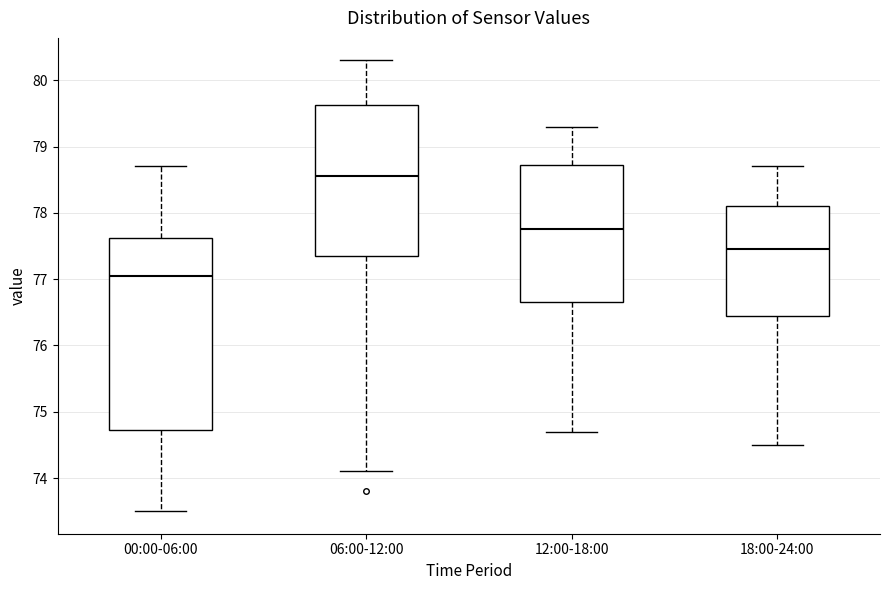

Where does the lower whisker of the box for 06:00-12:00 end on the y-axis? The values are not printed on the chart, so give them approximately, as read against the axis.

74.1